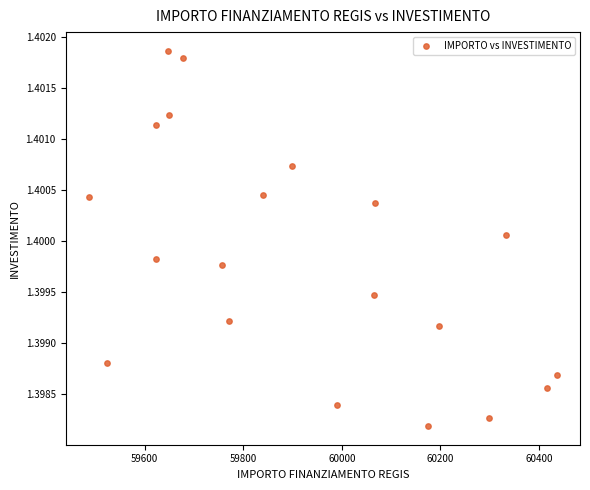

What is the range of X values (max minus min)?

949.3